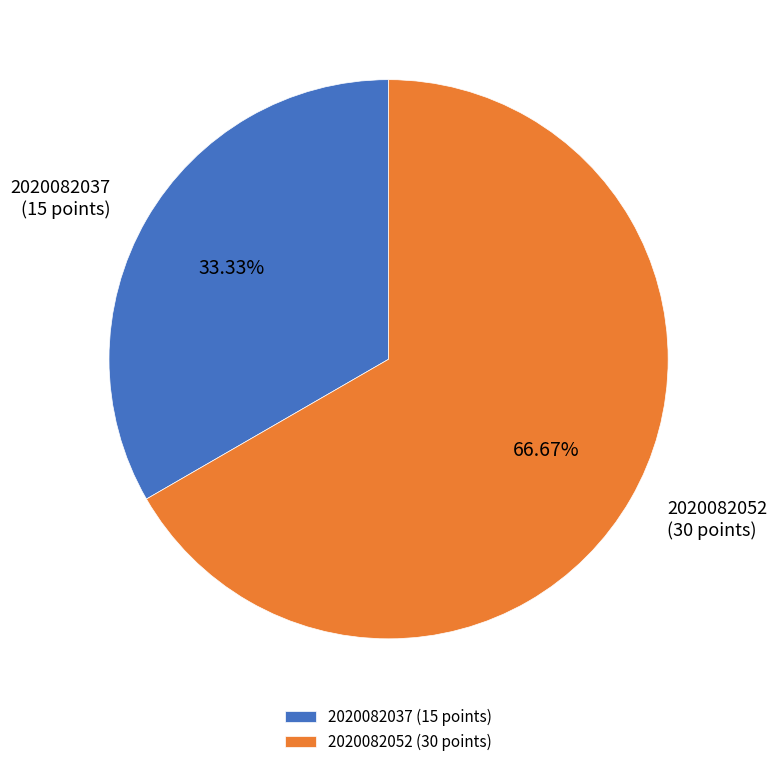

What is the smallest slice in the pie chart?

2020082037